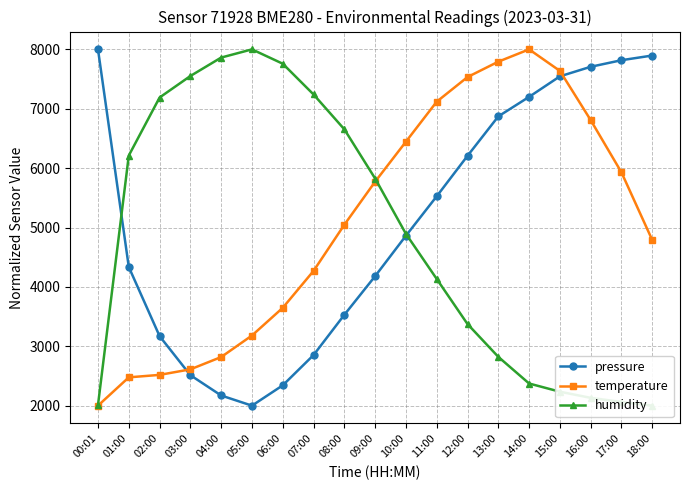

How many data points in temperature are above 5046?

10